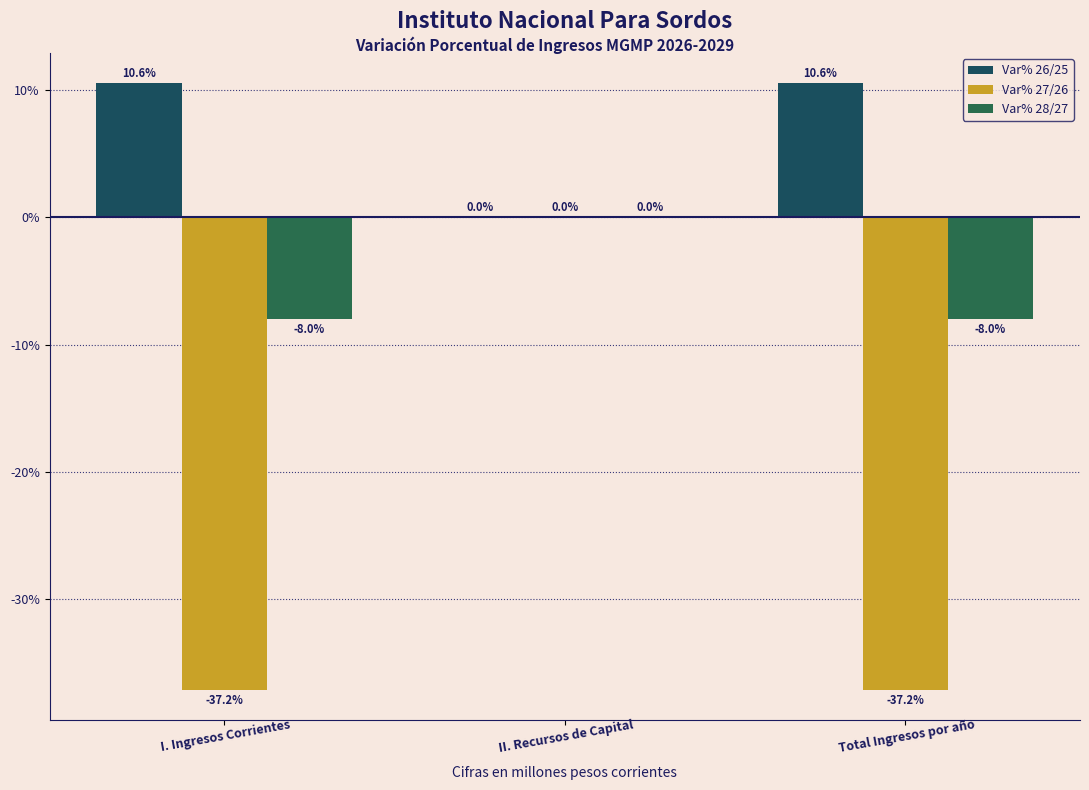

Is it true that Var% 28/27 equals 0.1 at II. Recursos de Capital?

False